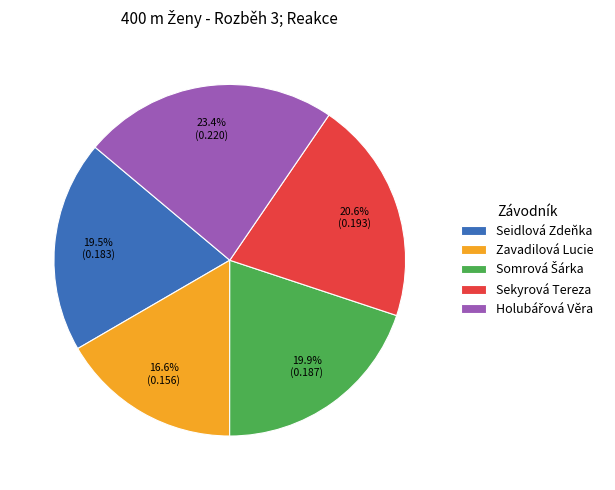

To the nearest percent, what portion does Zavadilová Lucie represent?

17%